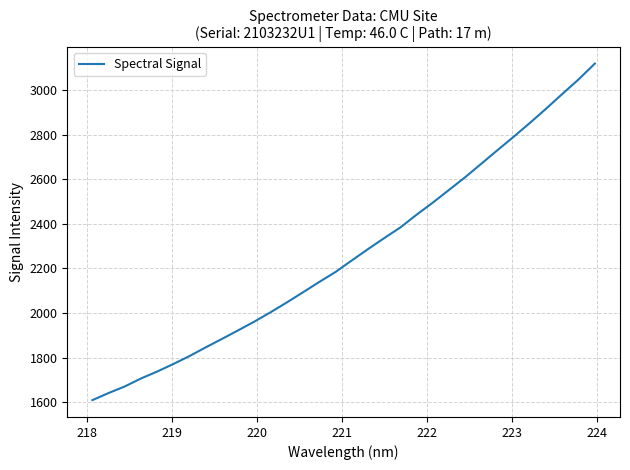

Is this an area chart (filled region under the line)?

No